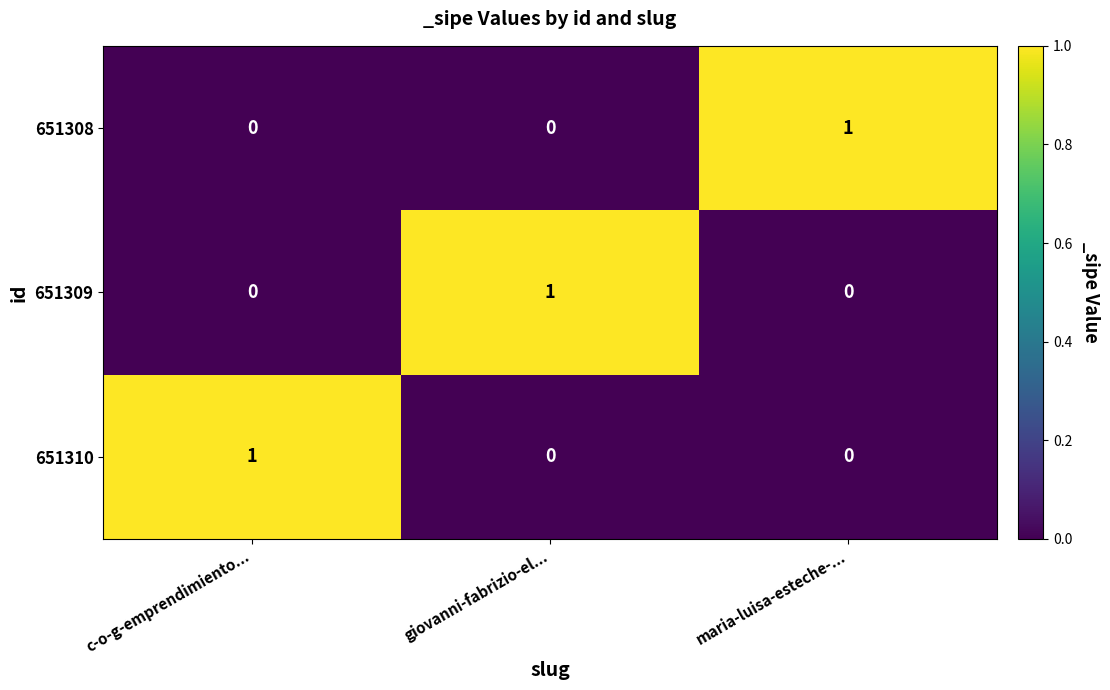

Is the value of 651310 at c-o-g-emprendimiento... greater than the value of 651308 at giovanni-fabrizio-el...?

Yes